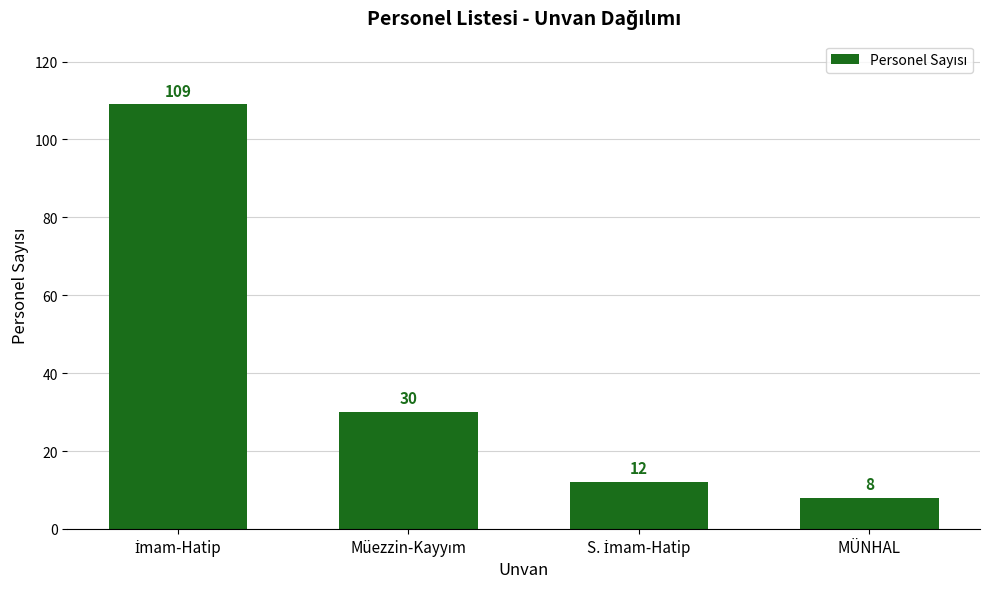

What is the average value?

40